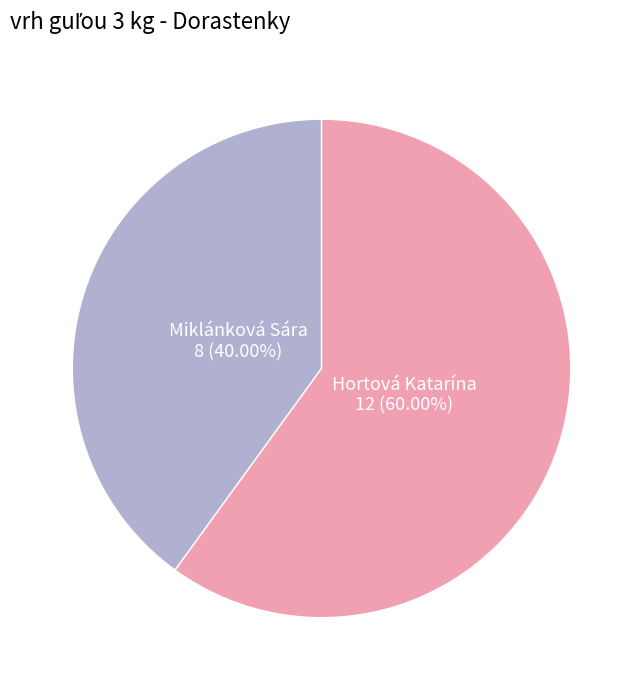

What is the smallest slice in the pie chart?

Miklánková Sára